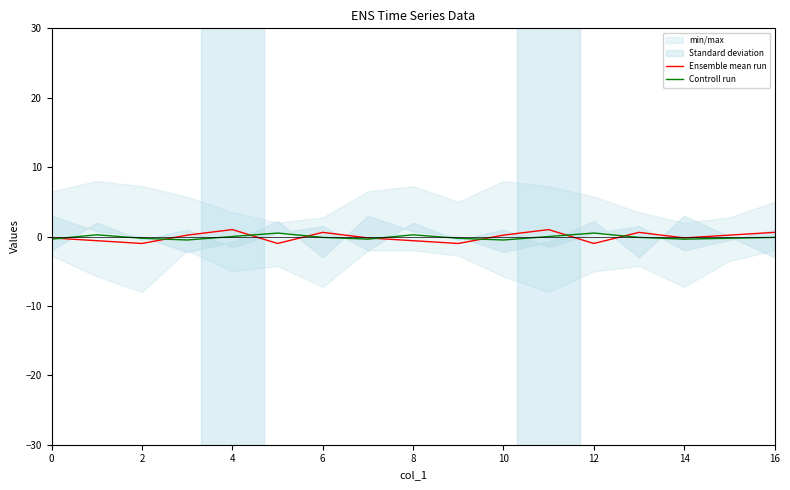

Is it true that Ensemble mean run equals -1.0 at 2?

True